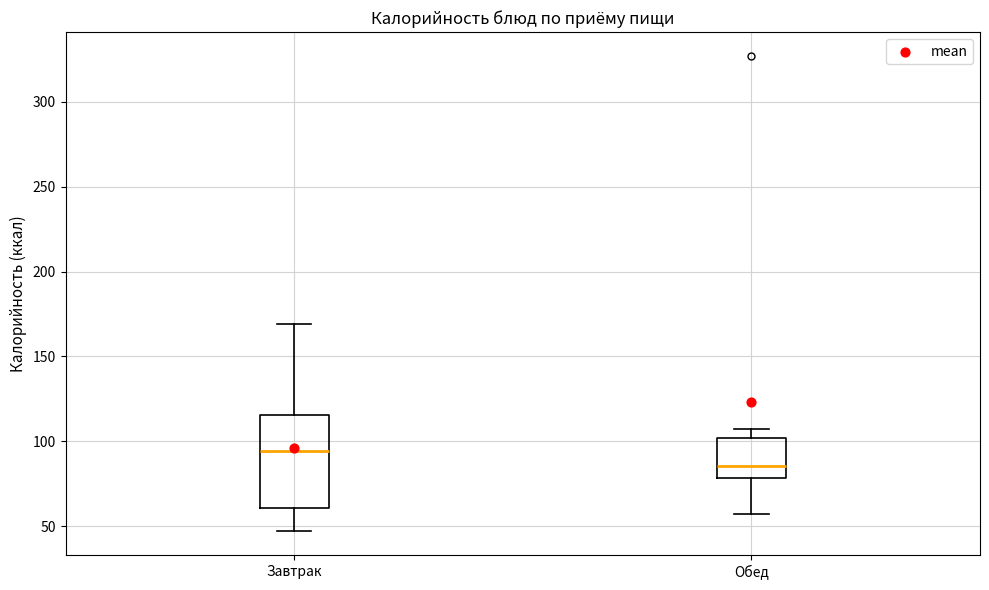

Which box's median line is the highest?

Завтрак